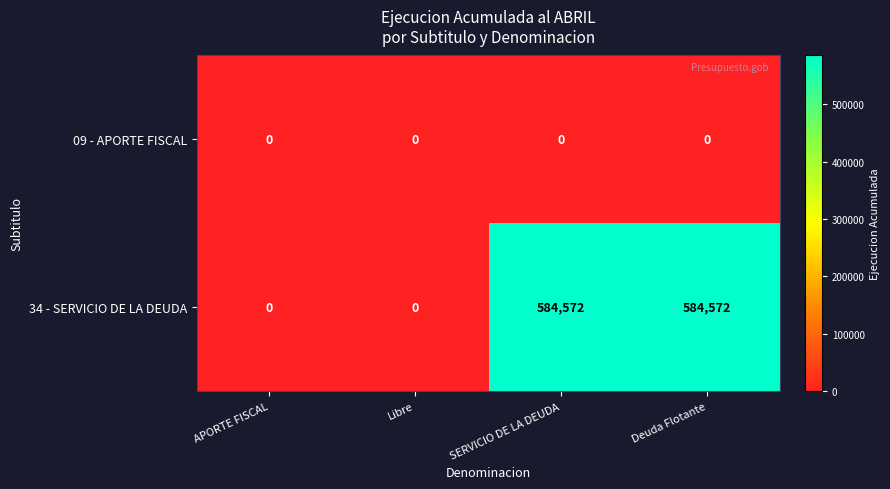

Rank the series by their average value, from lowest to highest.

09 - APORTE FISCAL, 34 - SERVICIO DE LA DEUDA